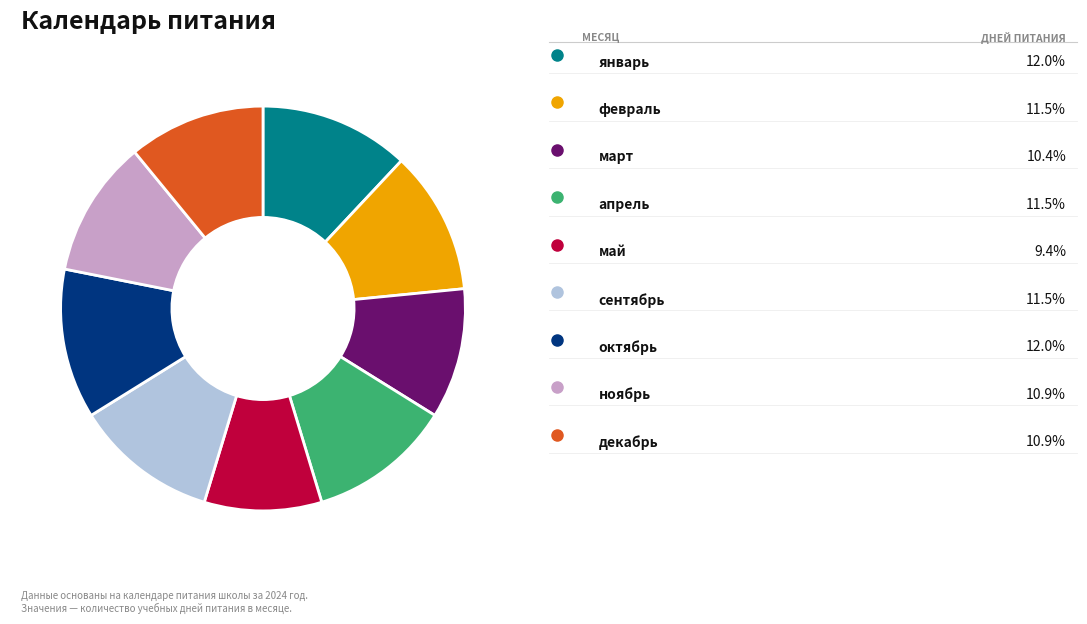

Is there a majority slice in this chart?

No